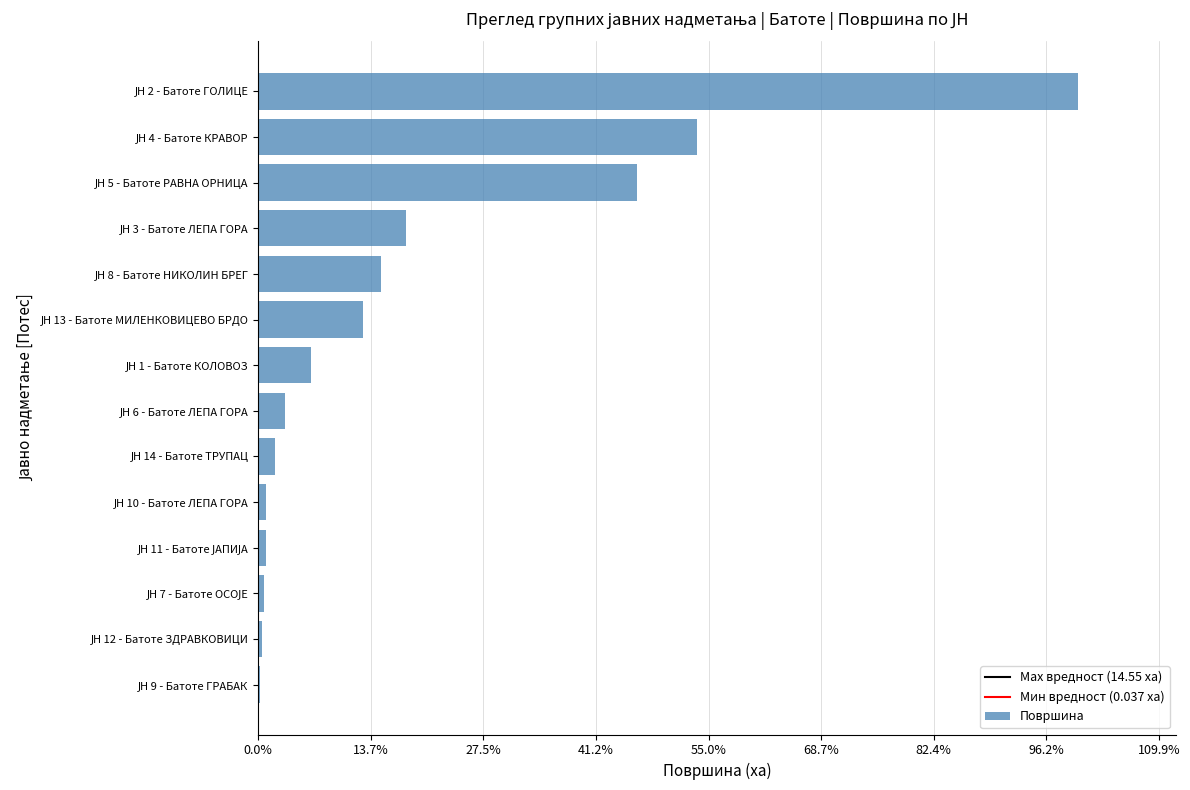

What is the average value?

2.7